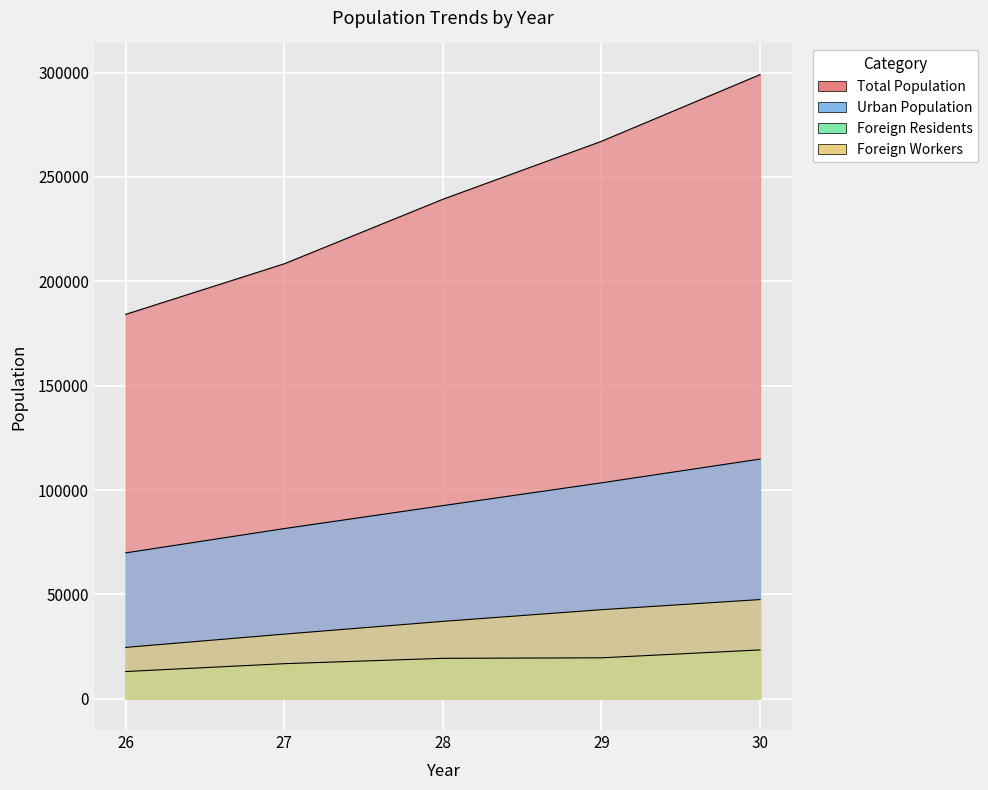

Reading left to right, what are all the values shown in this chart?

Total Population: 26=184155	27=208379	28=239287	29=267042	30=298980
Urban Population: 26=69903	27=81543	28=92534	29=103456	30=114833
Foreign Residents: 26=13075	27=16831	28=19395	29=19645	30=23421
Foreign Workers: 26=24623	27=30986	28=37093	29=42688	30=47536